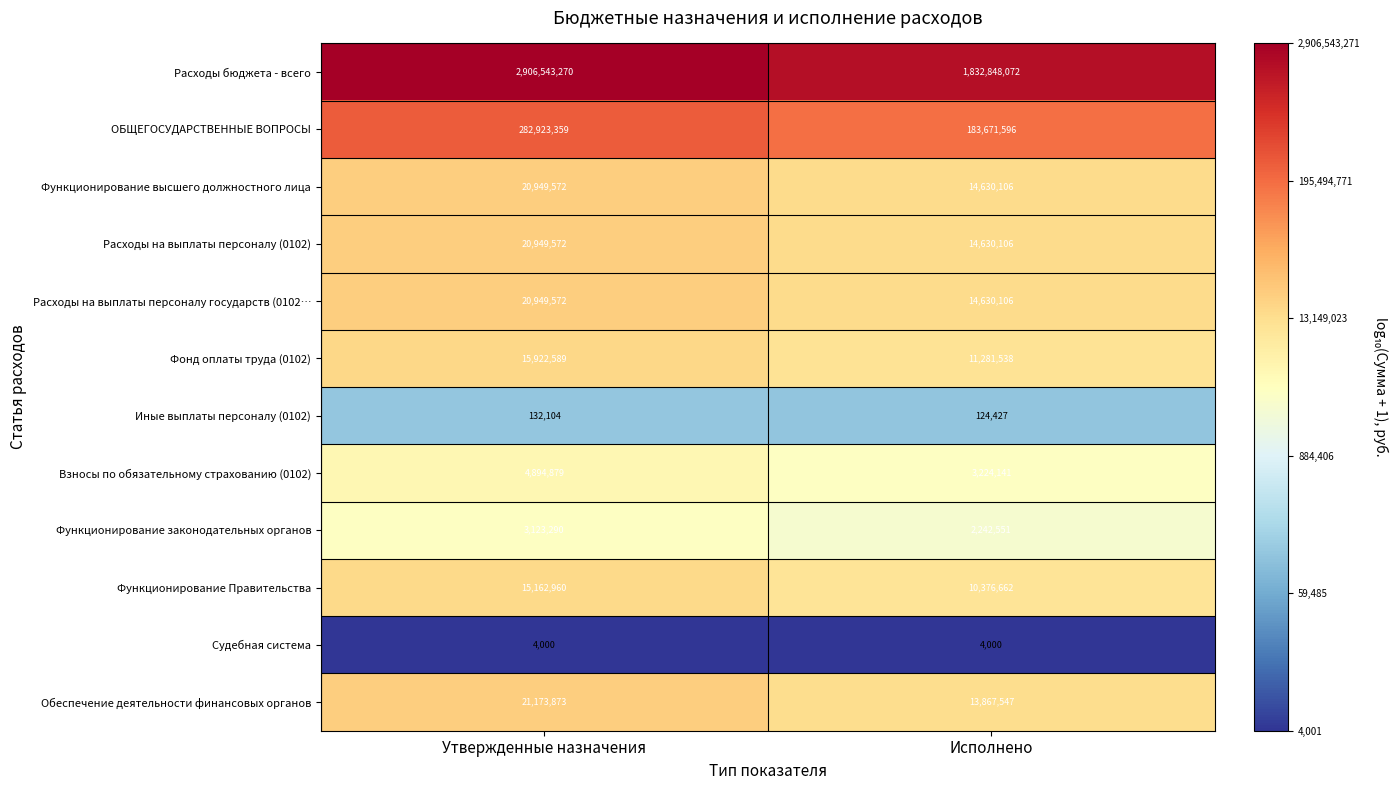

What is the minimum value for Функционирование Правительства?

10376662